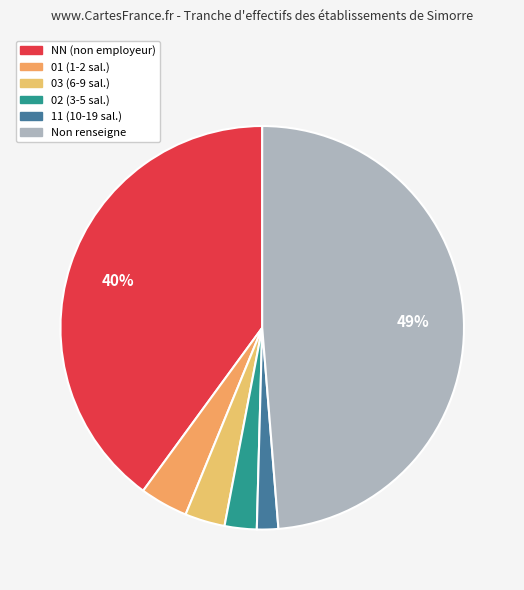

How many slices are in this pie chart?

6